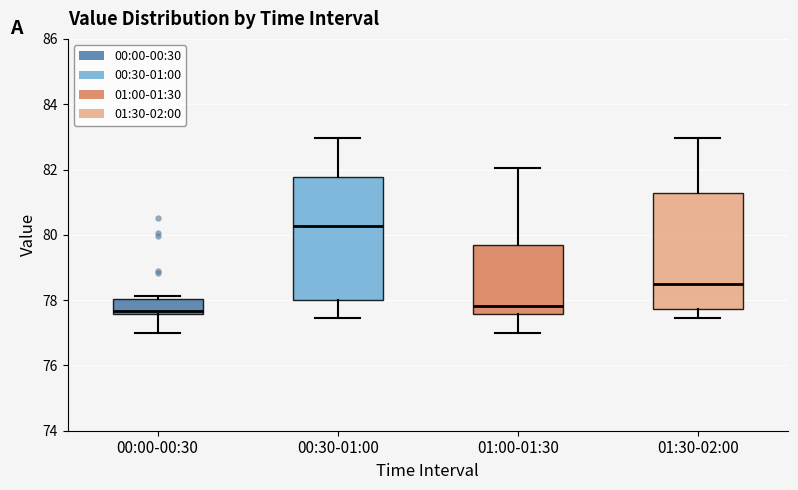

Reading left to right, read every box against the y-axis: the position of its median line, the range the box covers, and the ends of its whiskers. The values are not printed on the chart, so give them approximately, as read against the axis.

00:00-00:30: median 77.6 (just above the box's lower edge), box 77.6 to 78.0, whiskers 77.0 to 78.2
00:30-01:00: median 80.2, box 78.0 to 81.8, whiskers 77.4 to 83.0
01:00-01:30: median 77.8, box 77.6 to 79.8, whiskers 77.0 to 82.0
01:30-02:00: median 78.4, box 77.8 to 81.2, whiskers 77.4 to 83.0